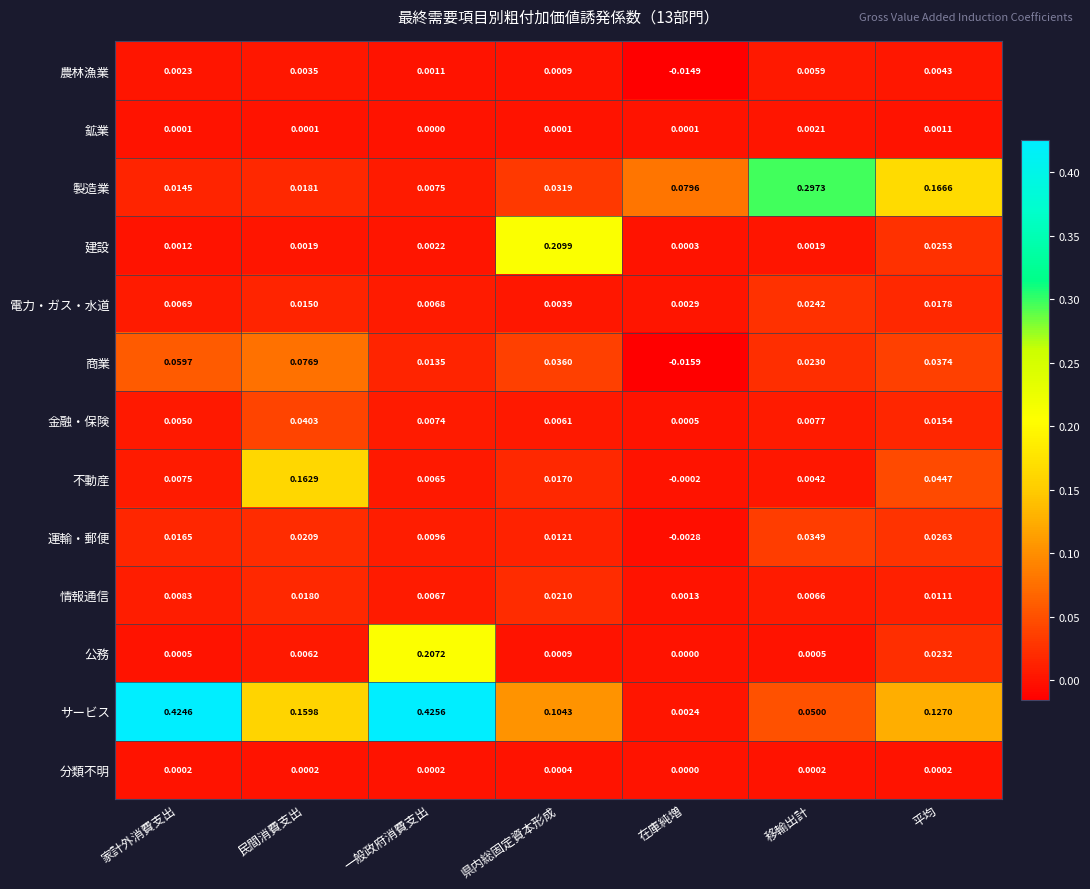

Which series changed the most between 県内総固定資本形成 and 移輸出計?

製造業